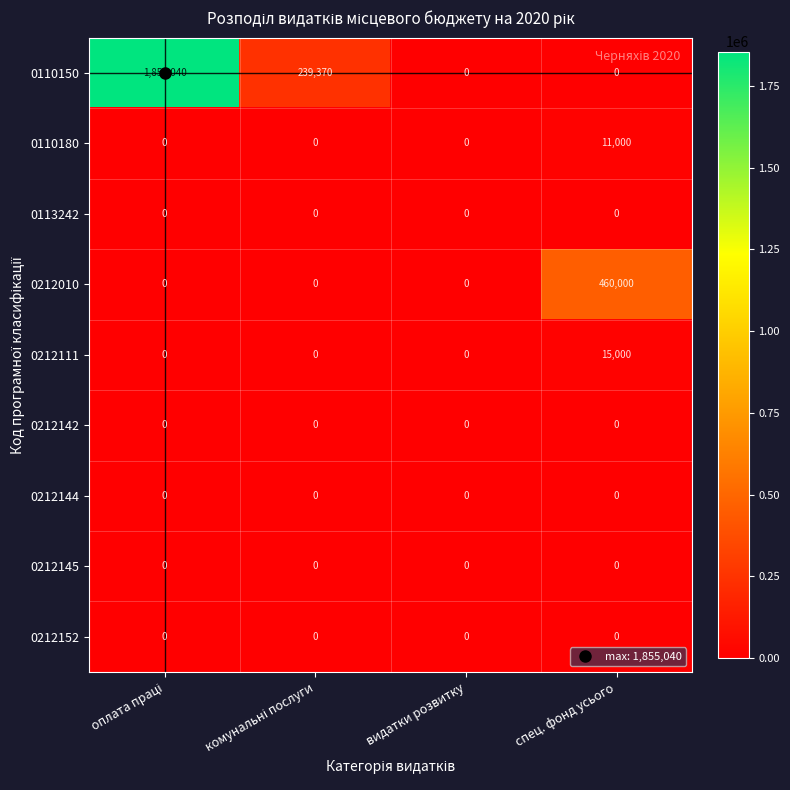

Which series has the largest range (max minus min)?

0110150